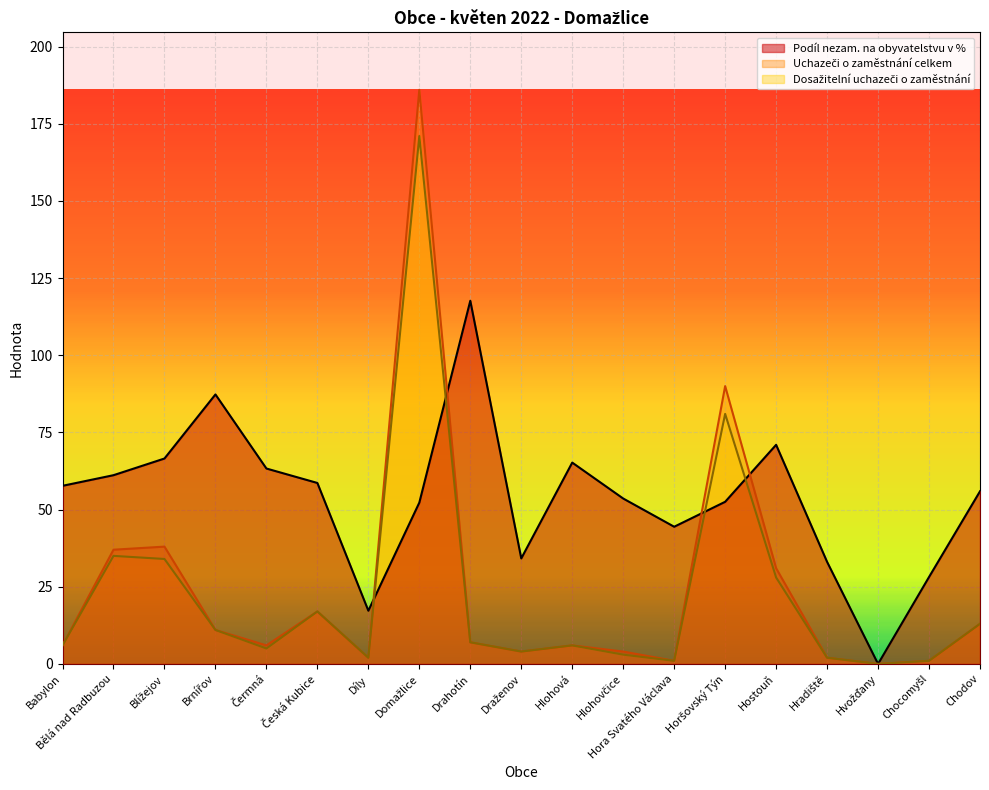

How many times do Dosažitelní uchazeči o zaměstnání and Podíl nezam. na obyvatelstvu v % cross each other?

4